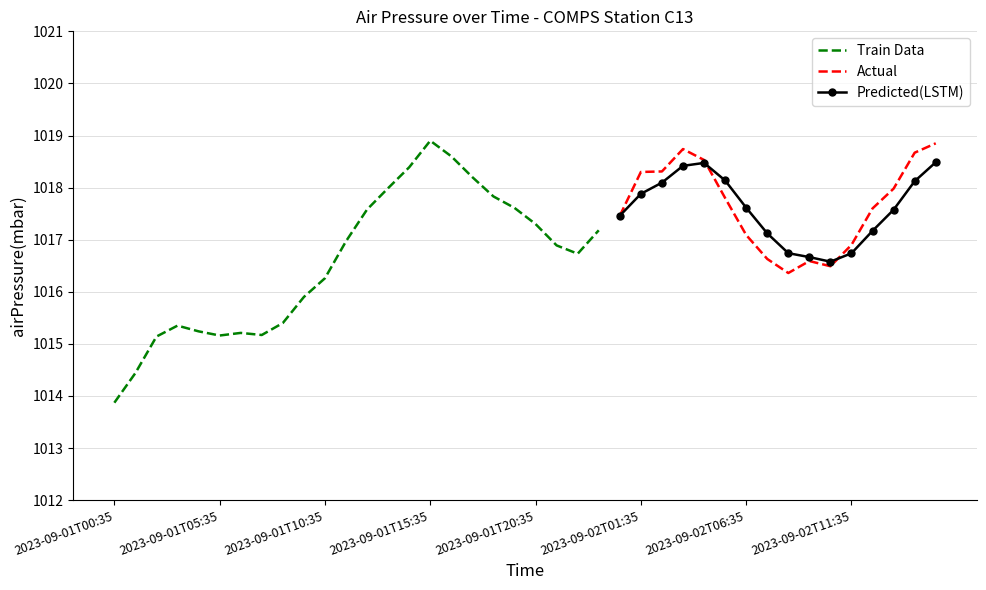

What is the difference between the second highest and second lowest values?

4.4